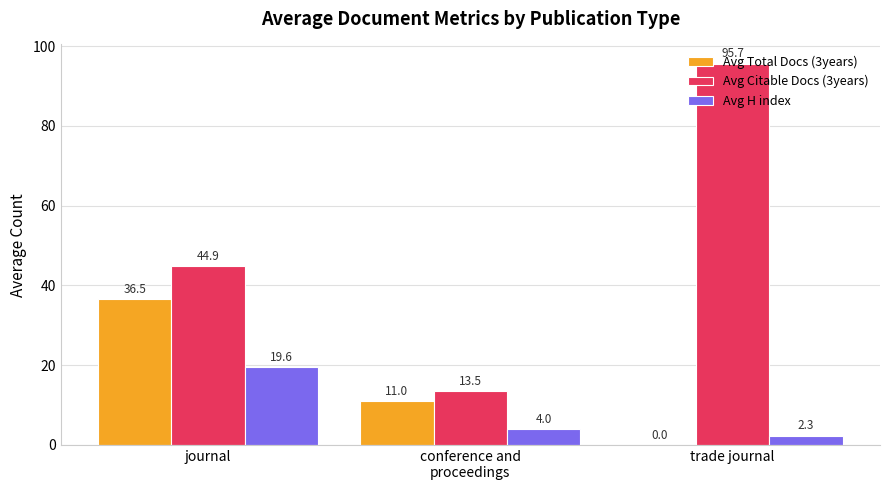

Which series changed the most between journal and trade journal?

Avg Citable Docs (3years)